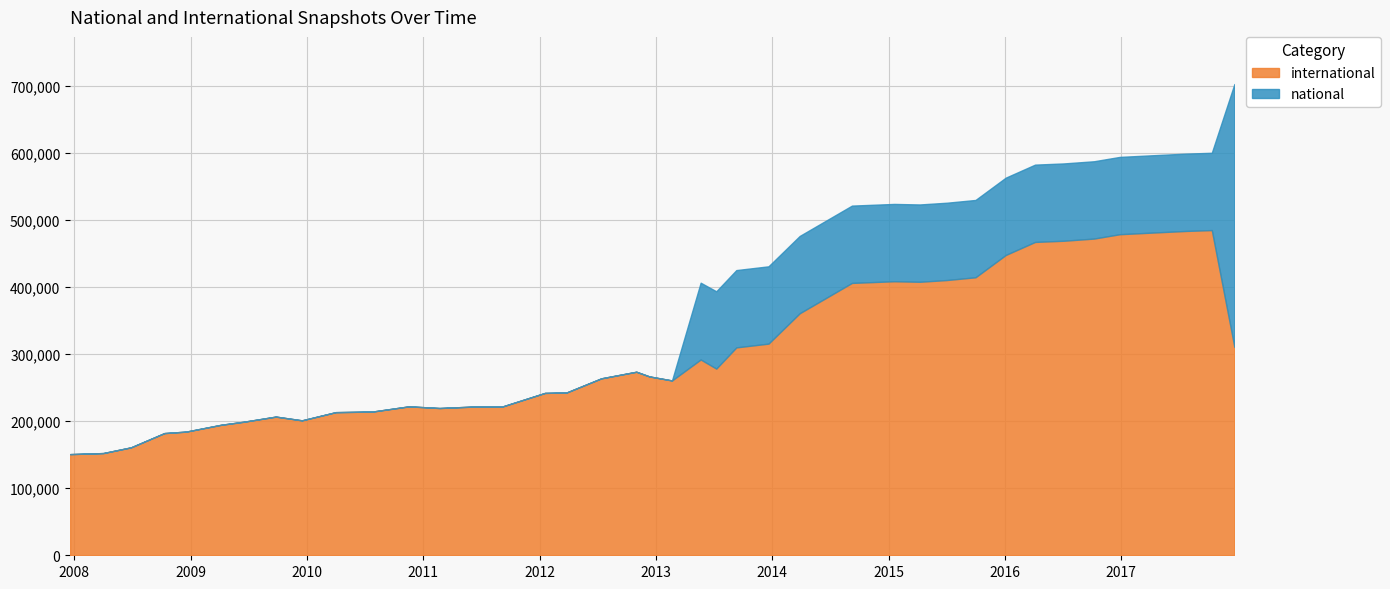

Reading left to right, what are all the values shown in this chart?

international: 2007-12-19=150976	2008-04-01=152539	2008-06-27=161058	2008-10-10=182363	2008-12-17=184540	2009-04-06=194744	2009-06-17=199357	2009-09-25=206959	2009-12-16=201376	2010-04-01=213598	2010-07-26=214519	2010-11-17=222259	2011-02-21=219769	2011-06-10=221982	2011-09-05=221843	2012-01-18=242308	2012-03-26=242970	2012-07-13=264069	2012-10-31=273914	2012-12-11=266916	2013-02-20=260897	2013-05-21=292193	2013-07-09=278599	2013-09-10=310257	2013-12-20=315877	2014-03-28=361201	2014-09-08=406483	2015-01-19=408979	2015-04-09=408181	2015-07-03=410783	2015-10-01=414897	2016-01-04=448199	2016-04-05=467634	2016-07-04=469412	2016-10-07=472648	2016-12-27=479155	2017-04-12=481680	2017-07-24=484057	2017-10-12=485319	2017-12-22=310925
national: 2007-12-19=0	2008-04-01=0	2008-06-27=0	2008-10-10=0	2008-12-17=0	2009-04-06=0	2009-06-17=0	2009-09-25=0	2009-12-16=0	2010-04-01=0	2010-07-26=0	2010-11-17=0	2011-02-21=0	2011-06-10=0	2011-09-05=0	2012-01-18=0	2012-03-26=0	2012-07-13=0	2012-10-31=0	2012-12-11=0	2013-02-20=0	2013-05-21=114590	2013-07-09=115356	2013-09-10=115358	2013-12-20=115358	2014-03-28=115374	2014-09-08=115374	2015-01-19=115374	2015-04-09=115374	2015-07-03=115374	2015-10-01=115374	2016-01-04=115374	2016-04-05=115374	2016-07-04=115374	2016-10-07=115374	2016-12-27=115374	2017-04-12=115374	2017-07-24=115374	2017-10-12=115374	2017-12-22=392384